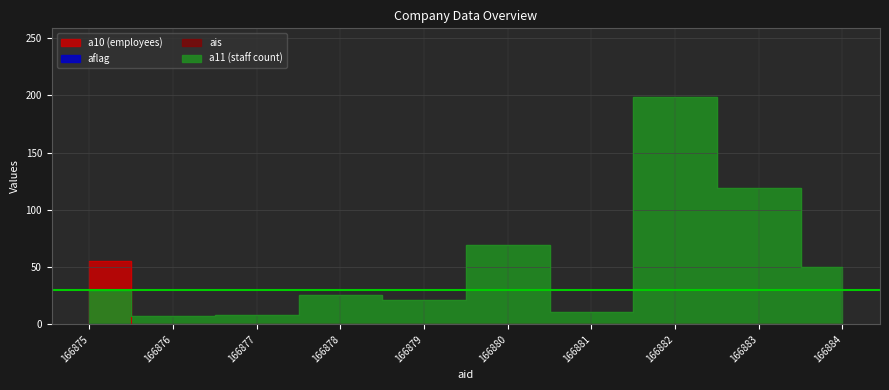

Which category has the lowest value across all series?

166876